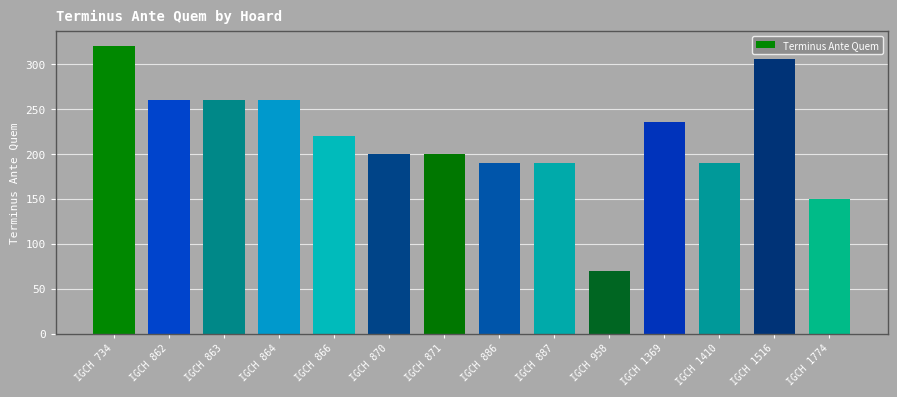

What is the maximum value shown in the chart?

320